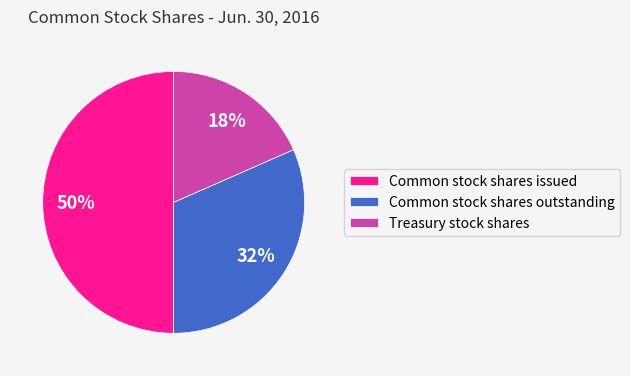

Which has a higher value, Treasury stock shares or Common stock shares outstanding?

Common stock shares outstanding